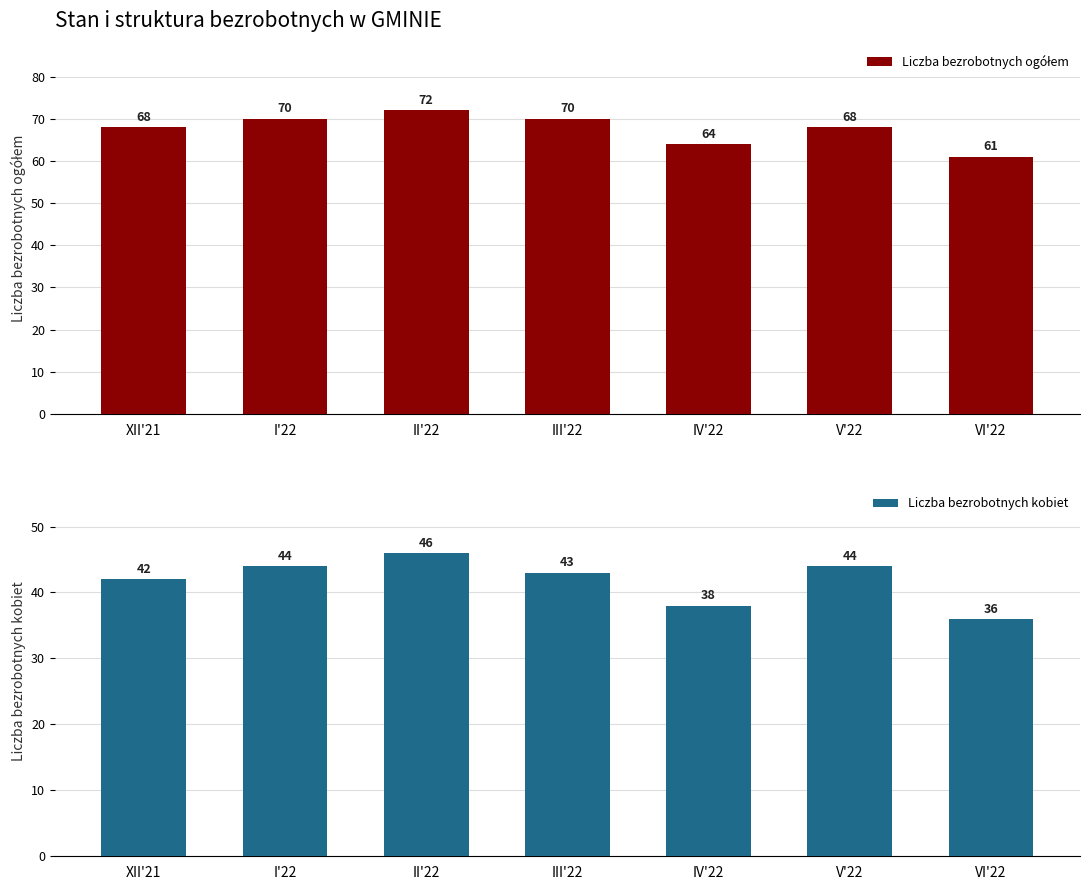

Which series has the largest range (max minus min)?

Liczba bezrobotnych ogółem